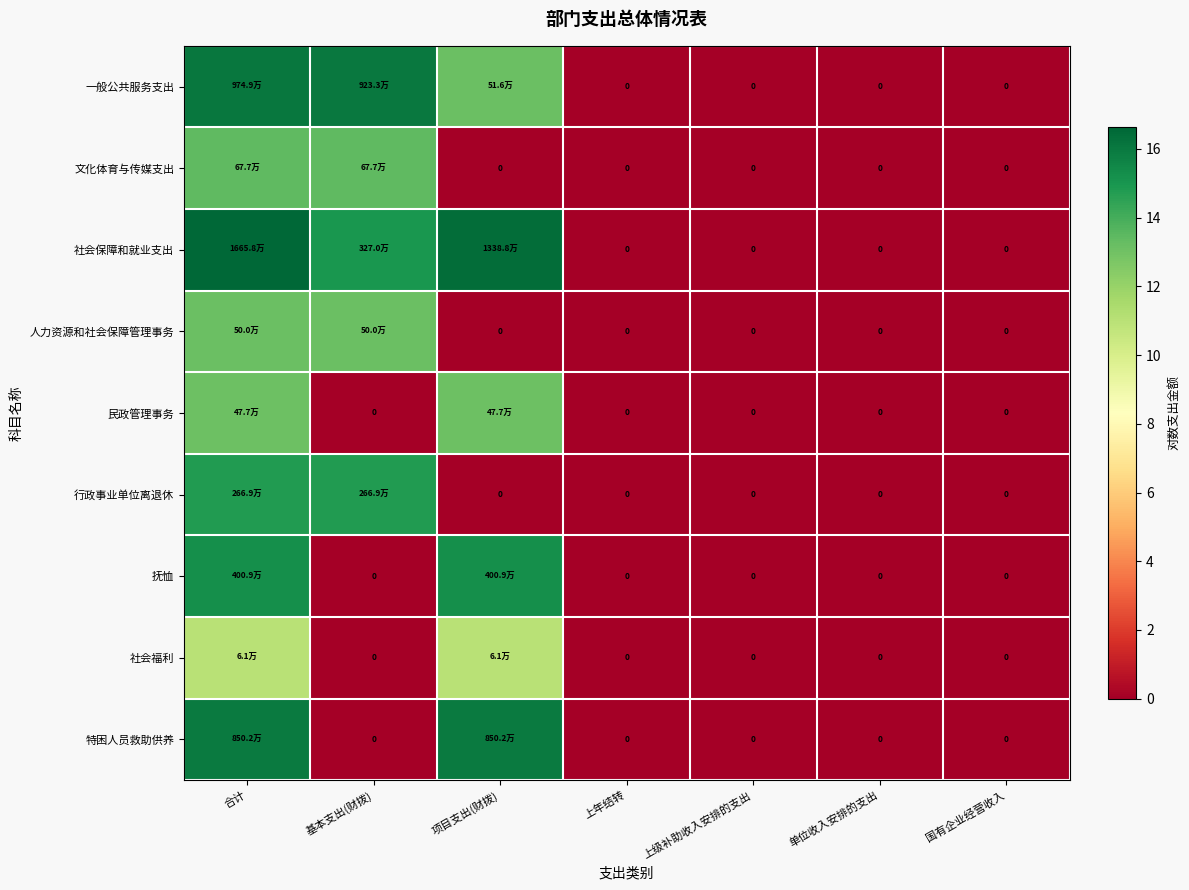

The value of 民政管理事务 at 单位收入安排的支出 is 0.0. True or false?

True